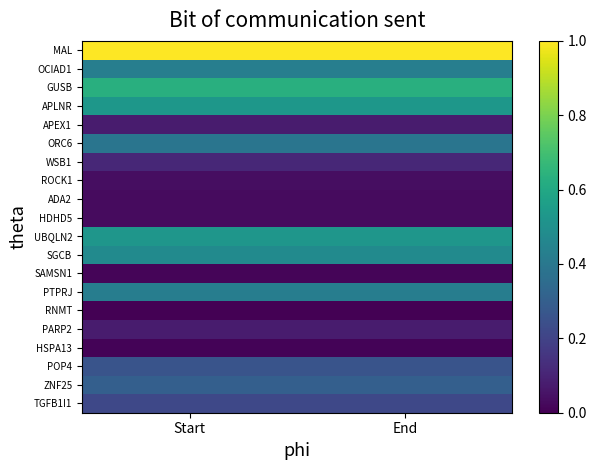

What is the greatest value displayed?

1.0